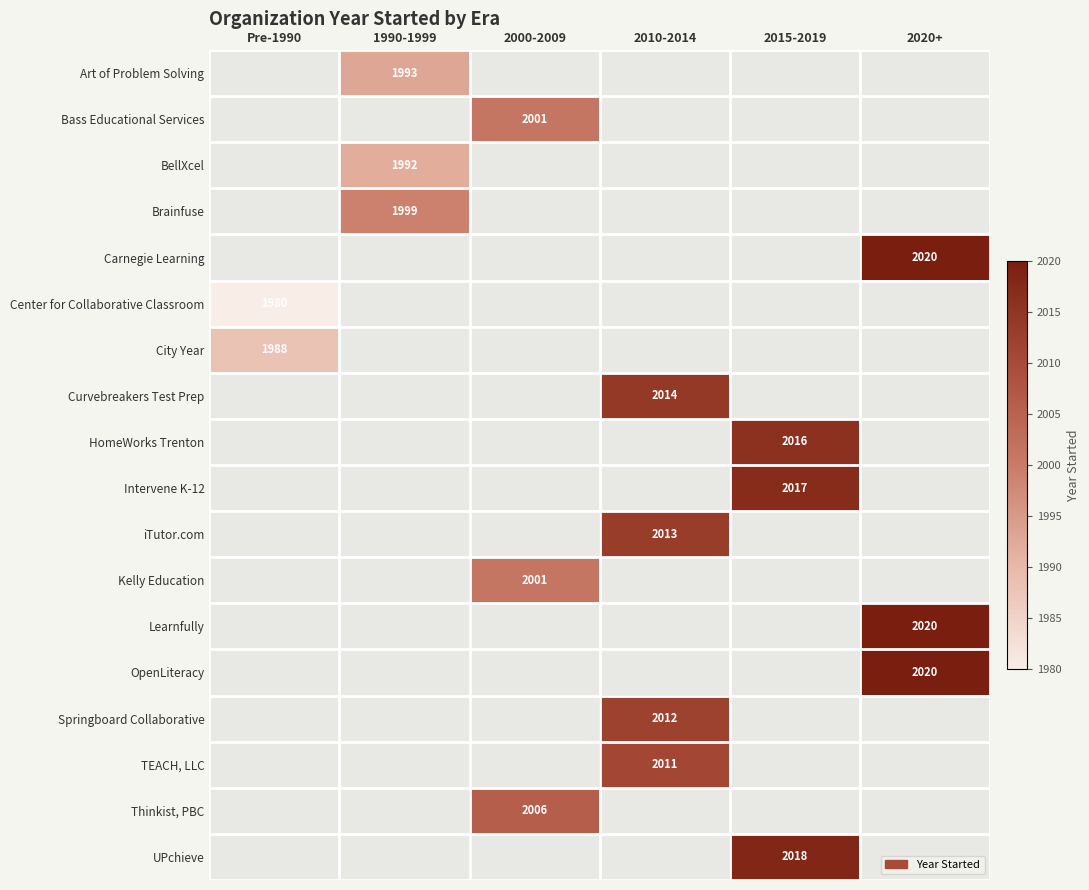

How many categories are shown in the chart?

6